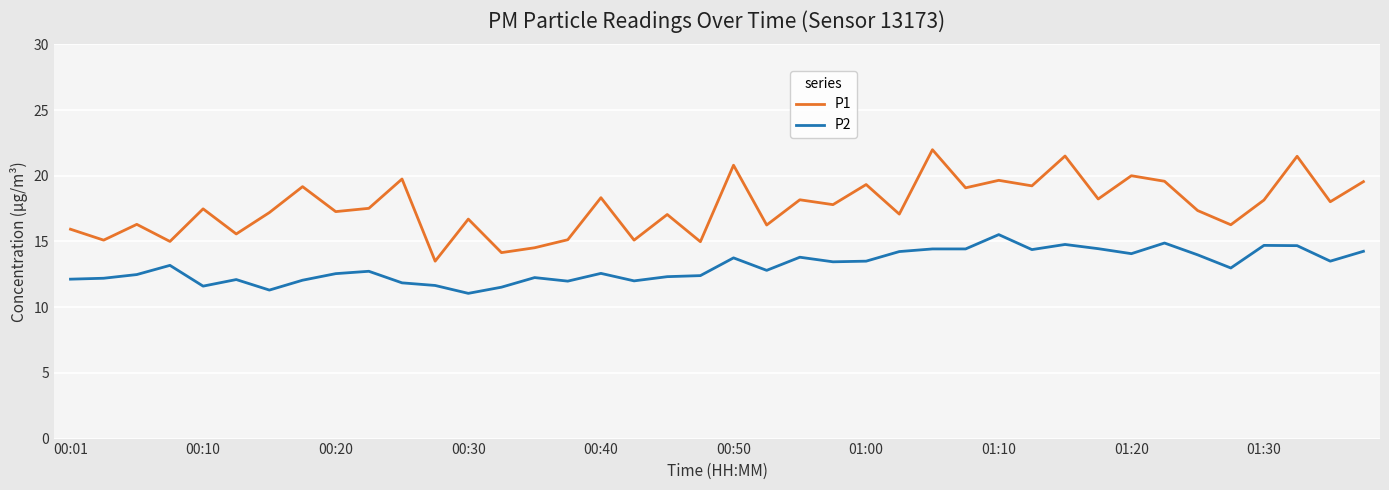

Rank the series by their maximum value, from lowest to highest.

P2, P1